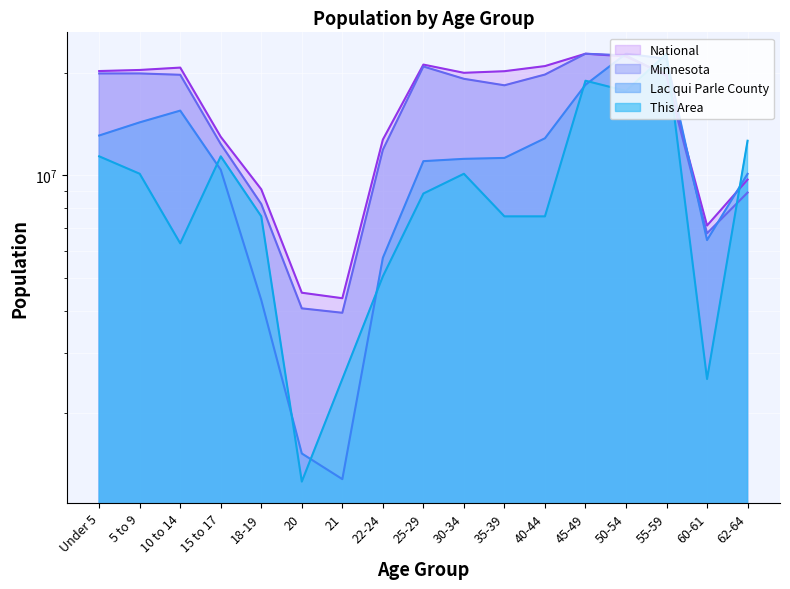

Reading right to left, list all the values displayed in this chart.

This Area: 12615883.9	2523176.8	22708591.0	17662237.4	18923825.8	7569530.3	7569530.3	10092707.1	8831118.7	5046353.6	2523176.8	1261588.4	7569530.3	11354295.5	6307941.9	10092707.1	11354295.5
Lac qui Parle County: 10088854.9	6448546.5	21945859.7	22708591.0	18409560.0	12827753.7	11232951.9	11163612.7	10990264.7	5720484.8	1282775.4	1525462.6	4299031.0	10366211.8	15462643.6	14283877.1	13070440.9
Minnesota: 8889604.2	6751087.9	19543611.5	22456573.3	22708591.0	19728935.0	18347310.3	19169666.0	20834838.6	11869931.0	3946524.9	4066048.8	8226240.9	12337069.3	19697516.7	19876075.8	19874286.8
National: 9704197.0	7113727.0	19664805.0	22298125.0	22708591.0	20890964.0	20179642.0	19962099.0	21101849.0	12712576.0	4354294.0	4519129.0	9086089.0	12954254.0	20677194.0	20348657.0	20201362.0